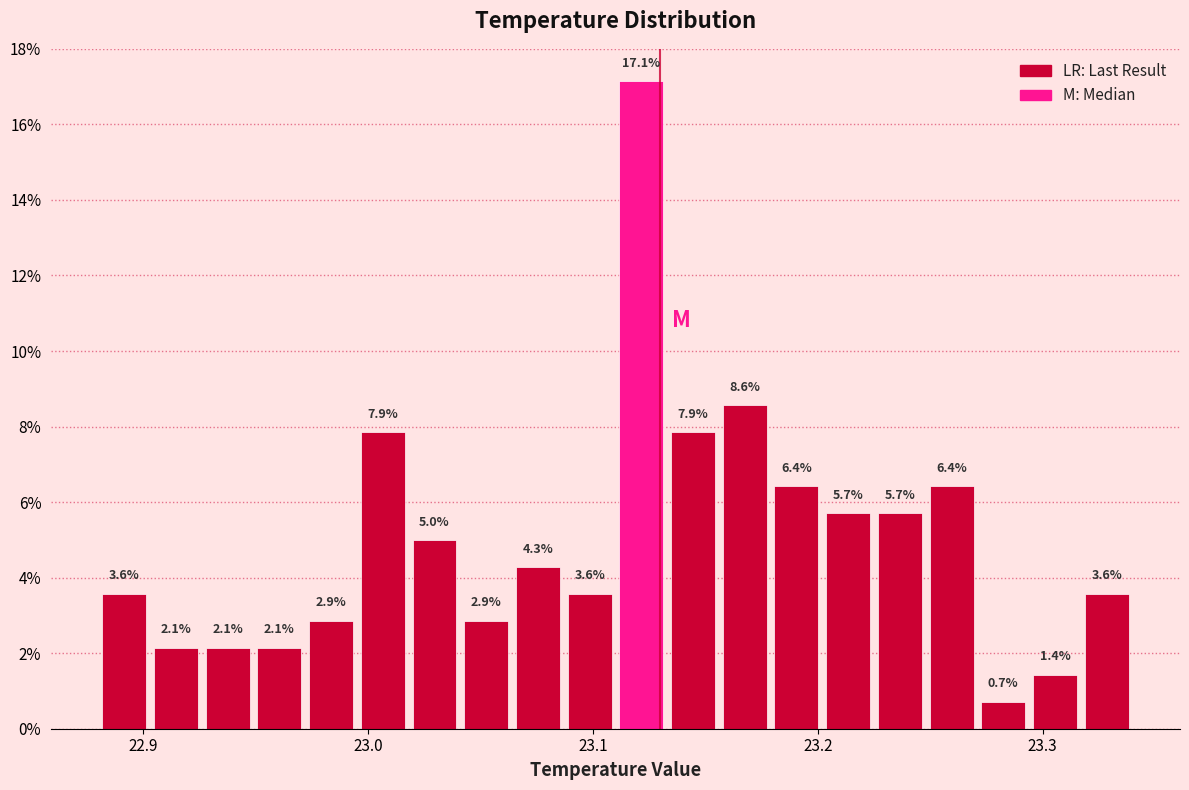

Around what value on the x-axis is the tallest bar? Give the approximate position of its centre, as read against the axis.

23.12